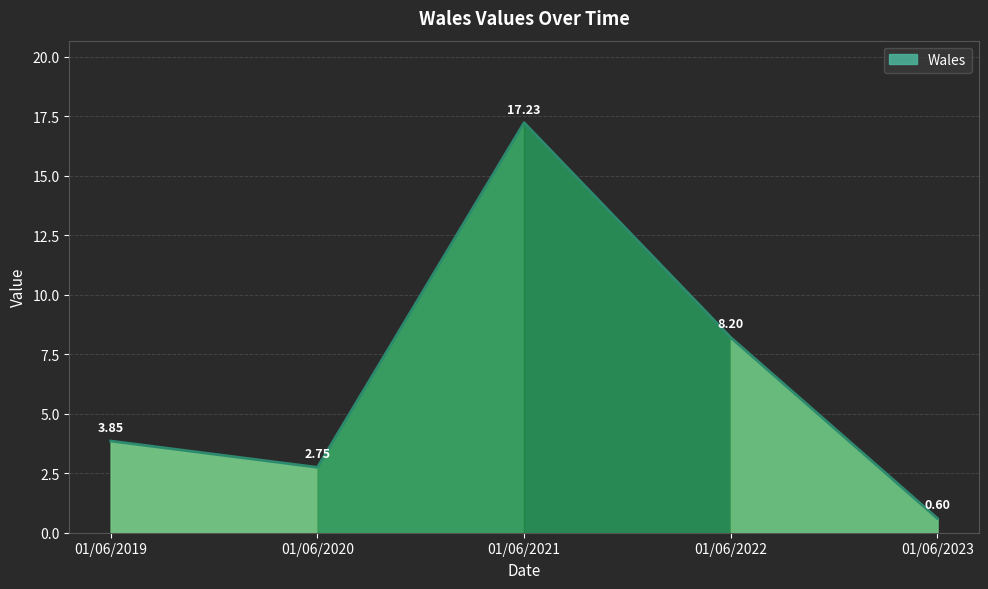

Rank the categories by value from highest to lowest.

01/06/2021, 01/06/2022, 01/06/2019, 01/06/2020, 01/06/2023